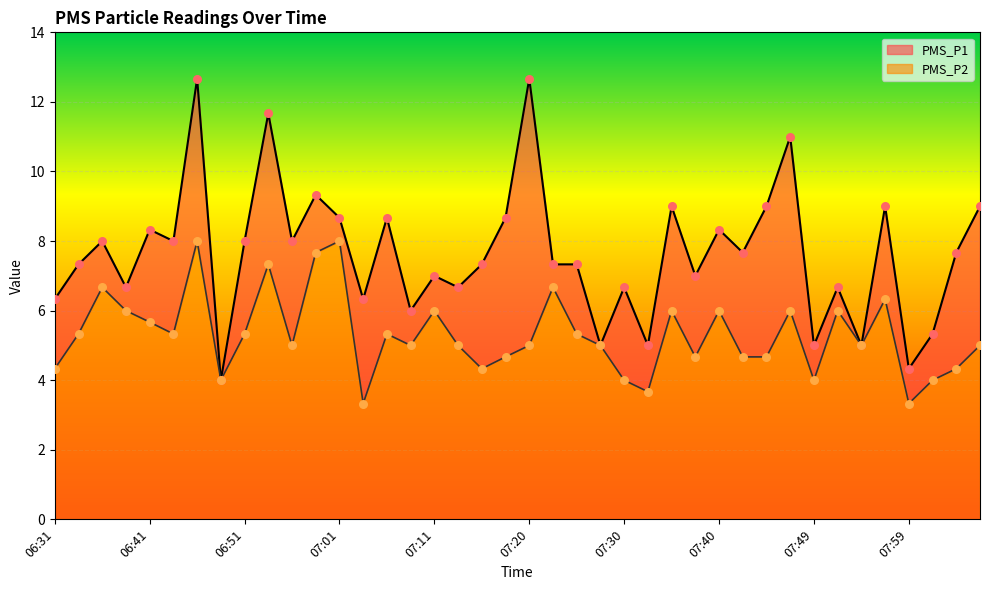

Which series has the largest total across all categories?

PMS_P1